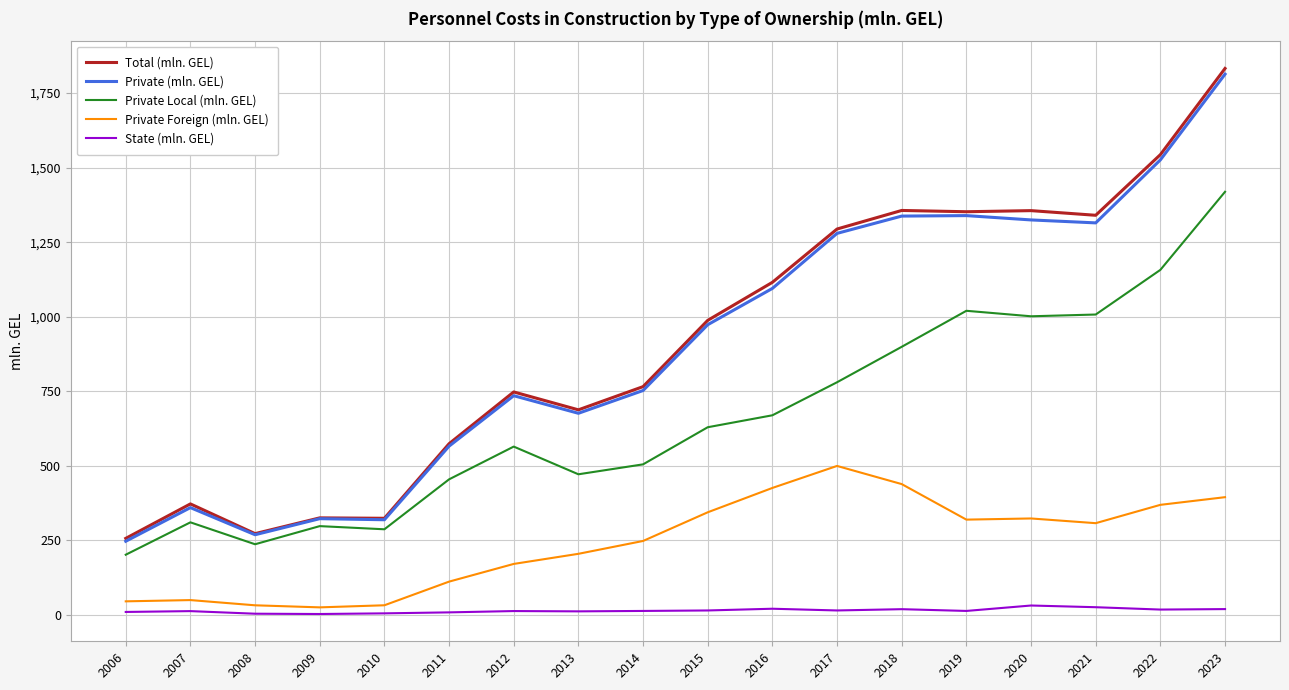

What is the minimum value shown in the chart?

2.7